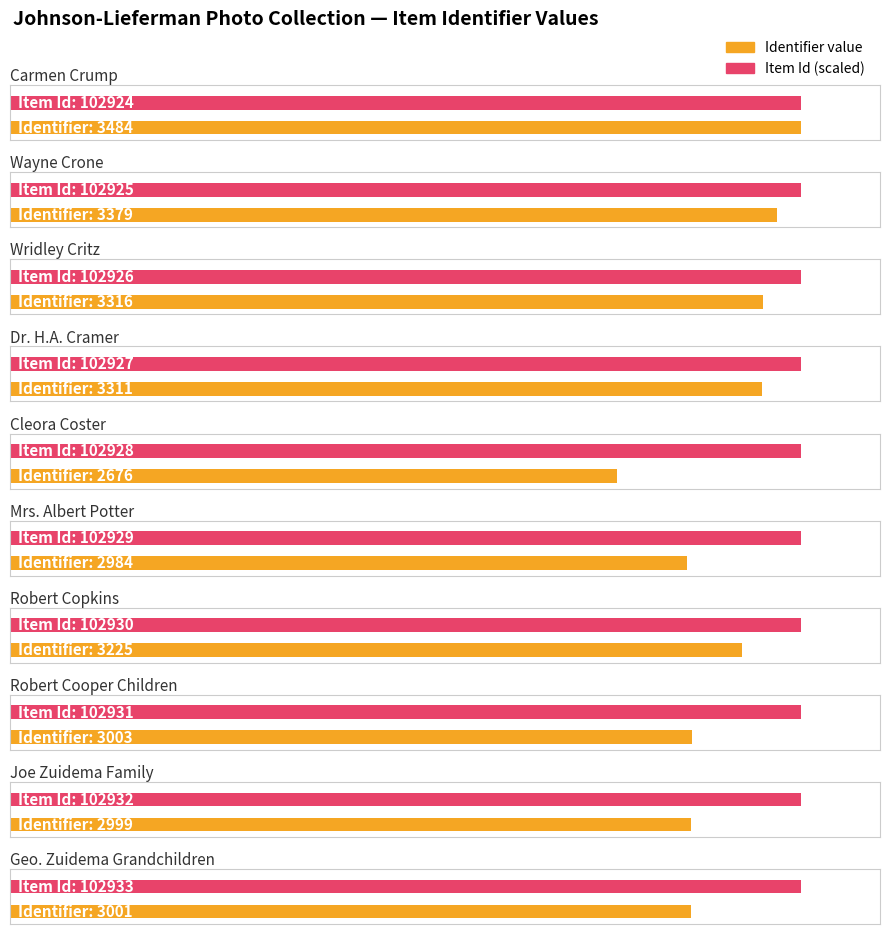

What is the spread (max minus min) of values at Wridley Critz?

99610